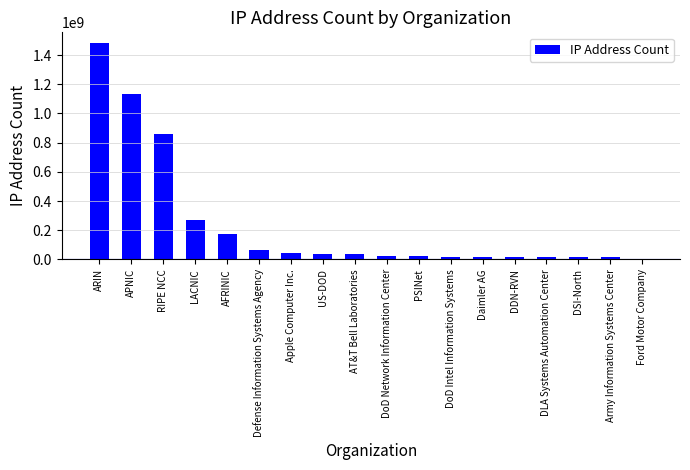

What is the greatest value displayed?

1481810715